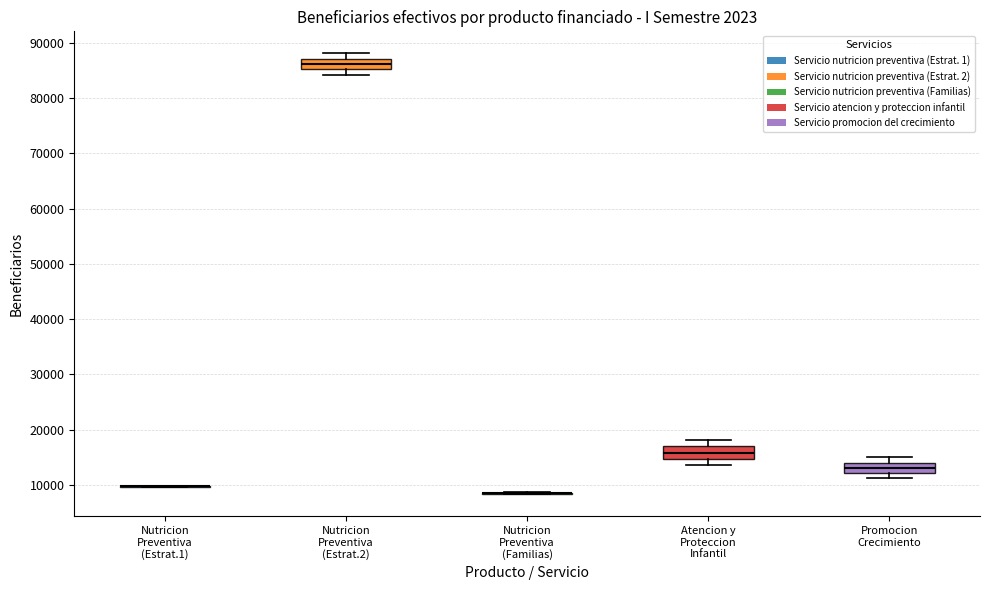

Reading left to right, transcribe this box plot: for each box, give where its median line is, the range the box spans, and where its two whiskers end, as read against the y-axis. The values are not printed on the chart, so give them approximately, as read against the axis.

Nutricion Preventiva (Estrat.1): box collapsed to a line at 10000, whiskers 10000 to 10000
Nutricion Preventiva (Estrat.2): median 86000, box 85000 to 87000, whiskers 84000 to 88000
Nutricion Preventiva (Familias): box collapsed to a line at 8000, whiskers 8000 to 9000
Atencion y Proteccion Infantil: median 16000, box 15000 to 17000, whiskers 14000 to 18000
Promocion Crecimiento: median 13000, box 12000 to 14000, whiskers 11000 to 15000